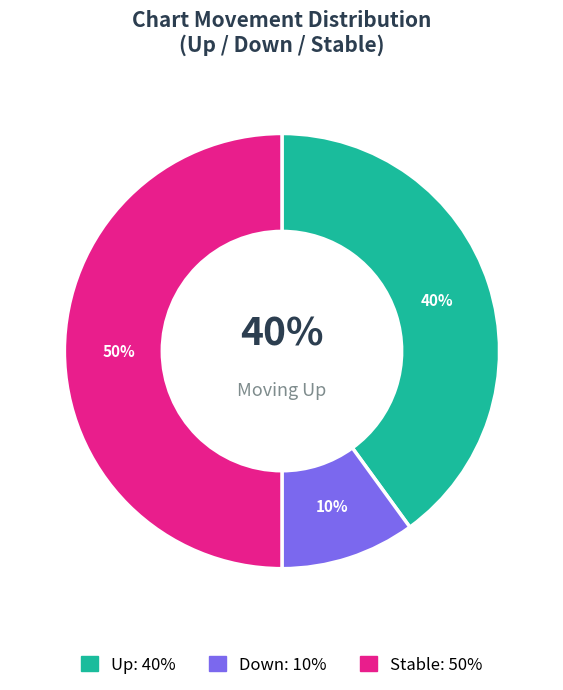

To the nearest percent, what is the average slice percentage?

33%